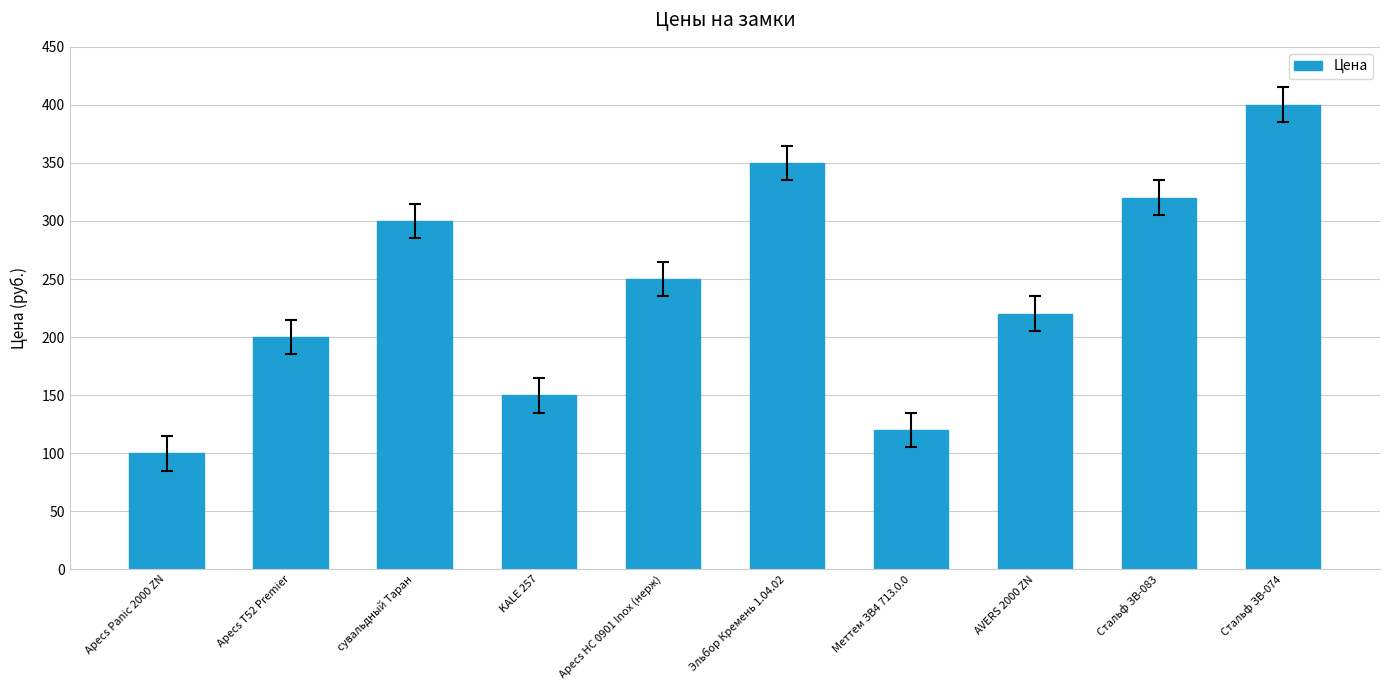

What position from the left is Меттем ЗВ4 713.0.0?

7